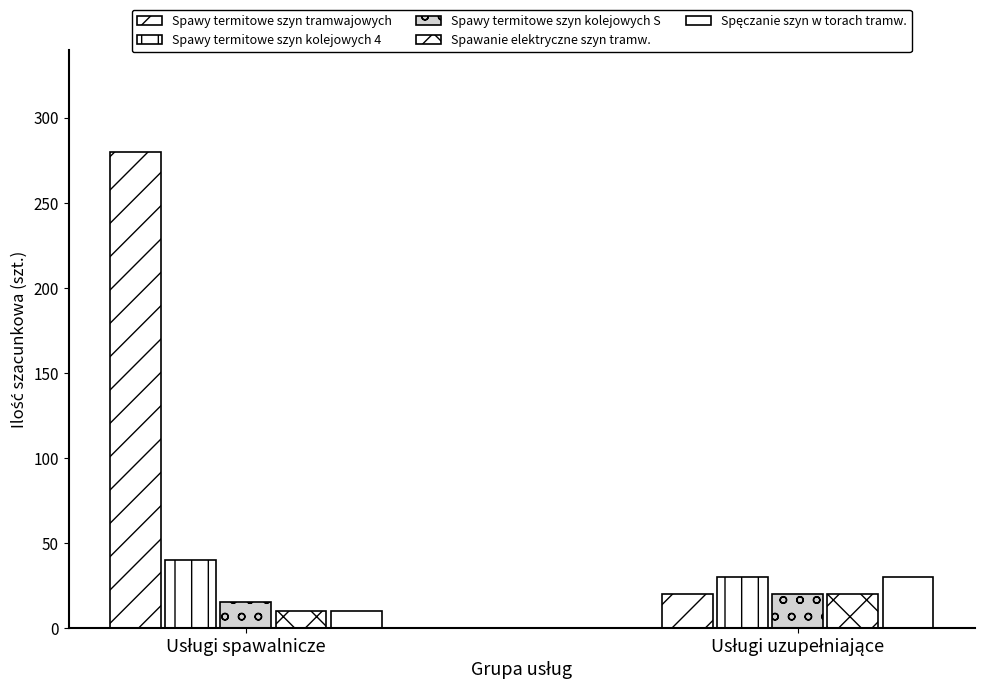

At which label does Spawanie elektryczne szyn tramw. reach its peak?

Usługi uzupełniające